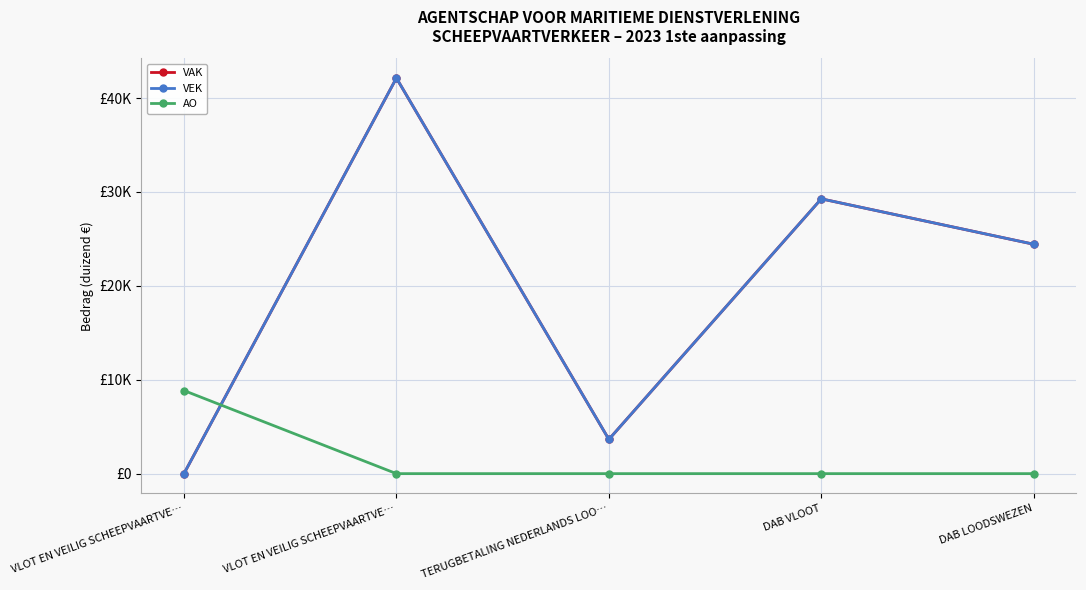

Is the value of AO at VLOT EN VEILIG SCHEEPVAARTVE… greater than the value of VAK at DAB VLOOT?

No